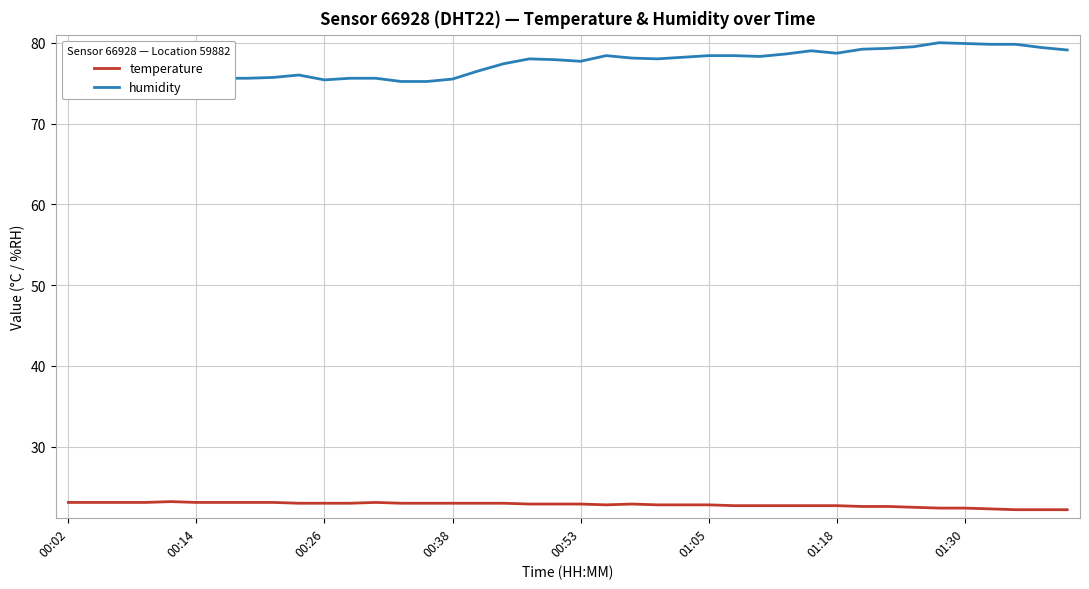

True or false: temperature has more than 1 interior local peaks.

True